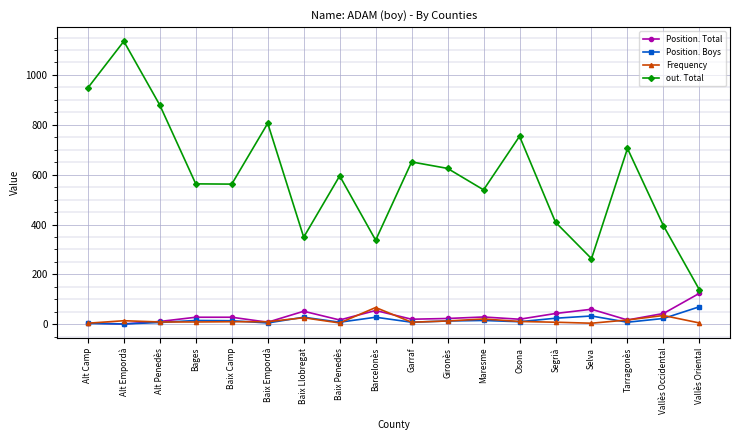

What position from the left is Selva?

15